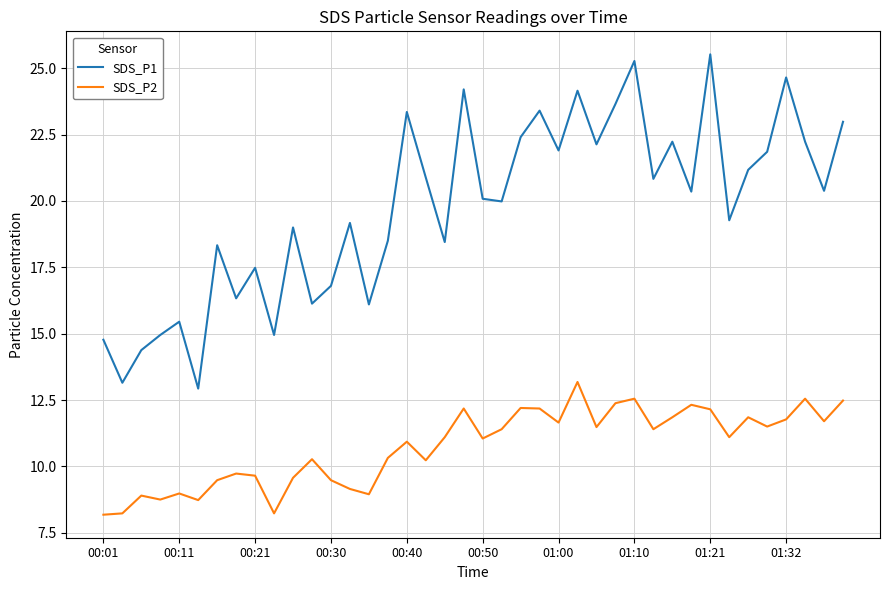

What is the average value of the SDS_P1 series?

19.7